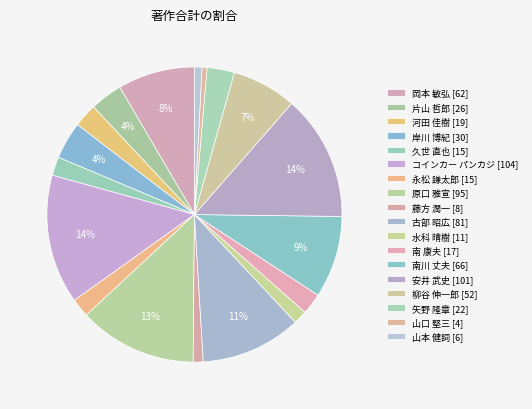

Is 河田 佳樹 the majority of the pie?

No